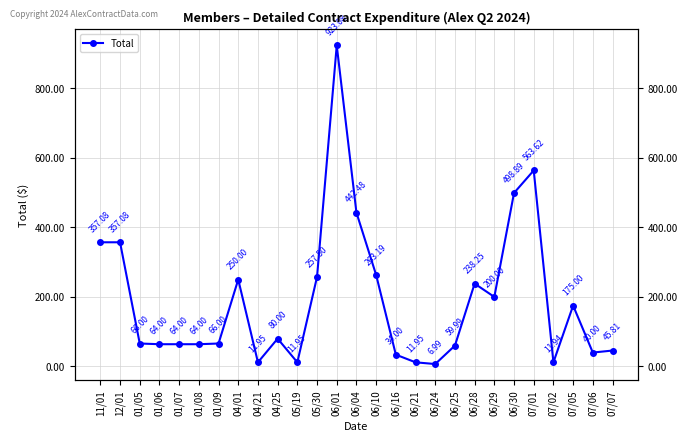

Reading left to right, transcribe all the data shown in this chart.

357.1	357.1	66.0	64.0	64.0	64.0	66.0	250.0	11.9	80.0	11.9	257.5	923.1	442.5	263.2	34.0	11.9	7.0	60.0	238.2	200.0	498.9	563.6	11.9	175.0	40.0	45.8